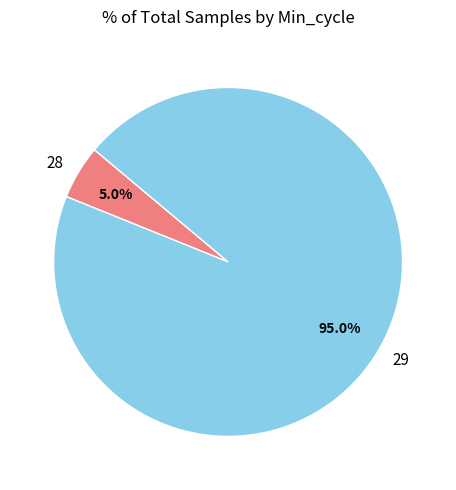

Does 28 represent more than half of the total?

No